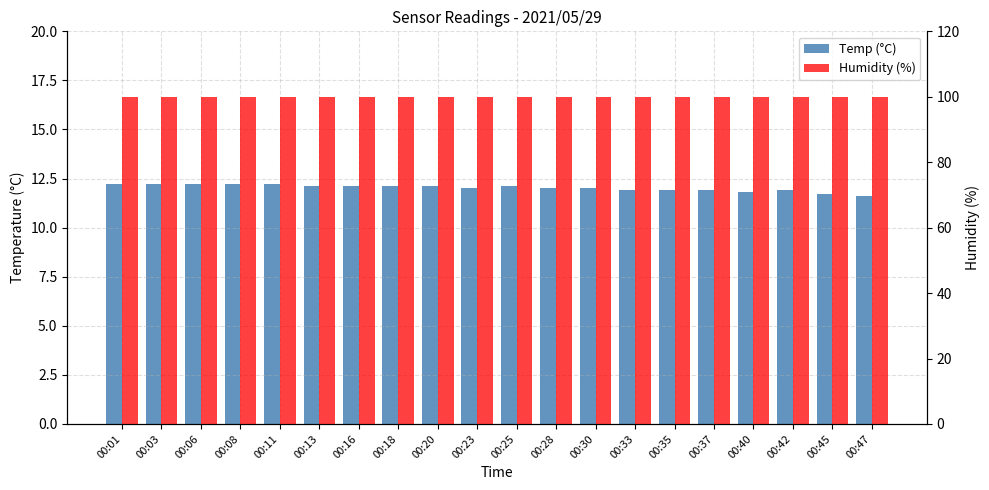

Reading left to right, transcribe all the data shown in this chart.

Temp (°C): 12.2	12.2	12.2	12.2	12.2	12.1	12.1	12.1	12.1	12.0	12.1	12.0	12.0	11.9	11.9	11.9	11.8	11.9	11.7	11.6
Humidity (%): 99.9	99.9	99.9	99.9	99.9	99.9	99.9	99.9	99.9	99.9	99.9	99.9	99.9	99.9	99.9	99.9	99.9	99.9	99.9	99.9